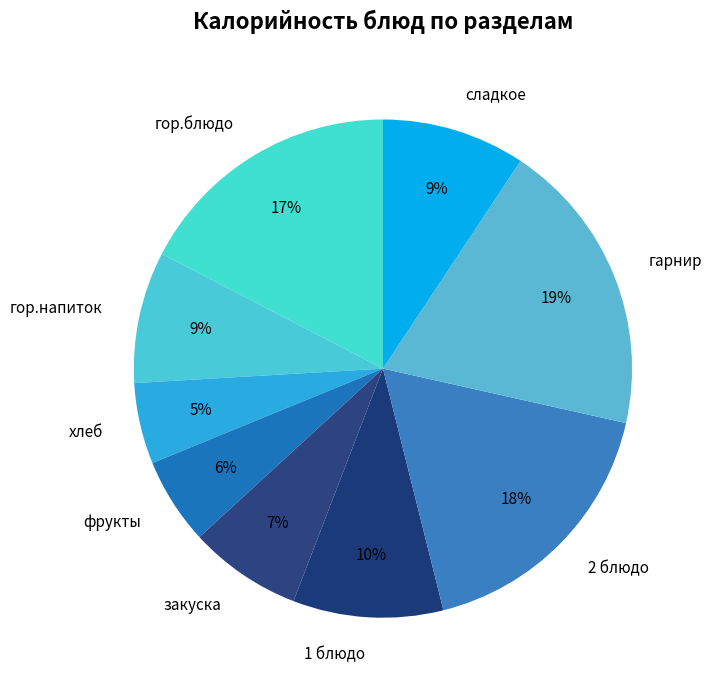

Approximately how many times larger is the value at 2 блюдо compared to 1 блюдо?

1.8